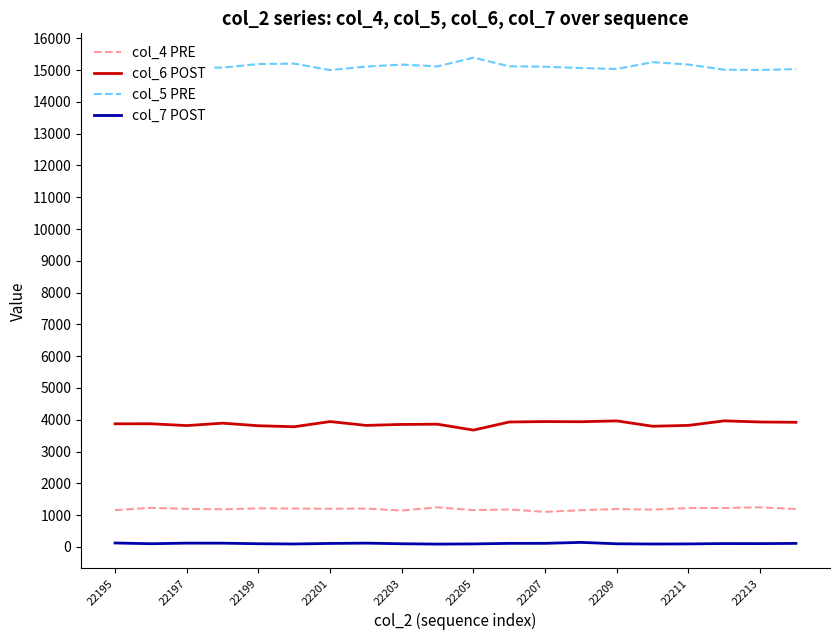

True or false: col_5 PRE and col_7 POST cross at least once.

False